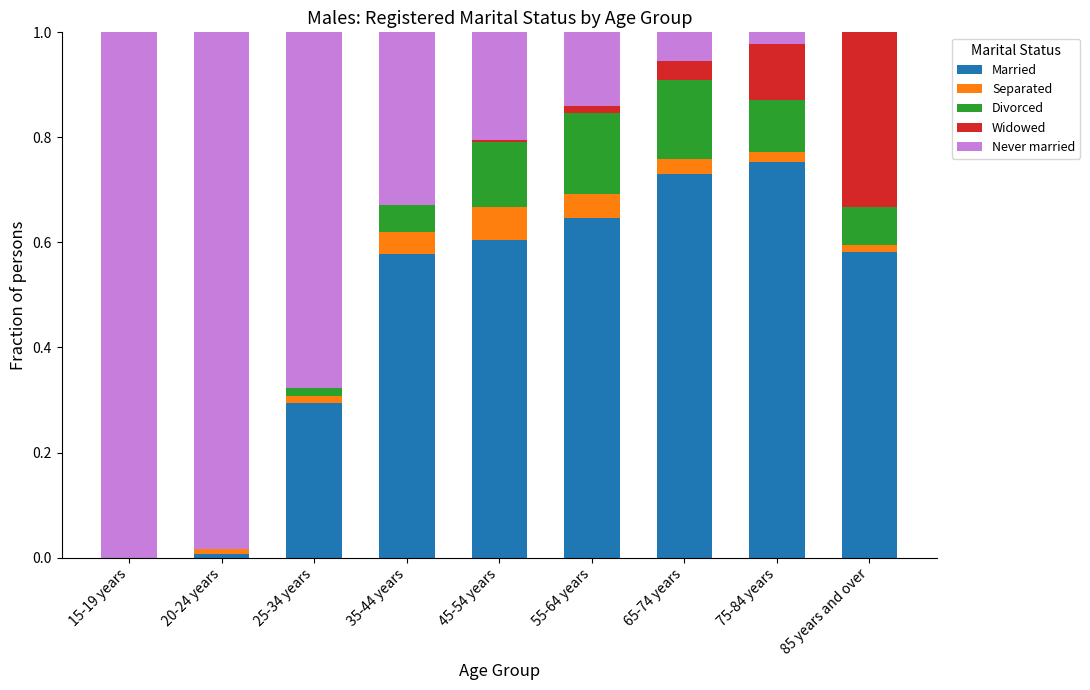

At which label does Married reach its peak?

75-84 years